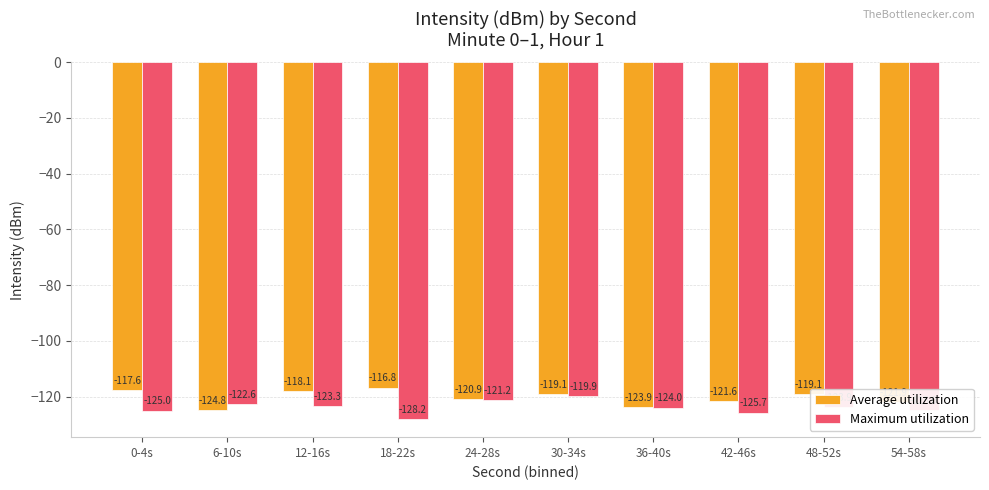

The value of Average utilization at 24-28s is -120.9. True or false?

True